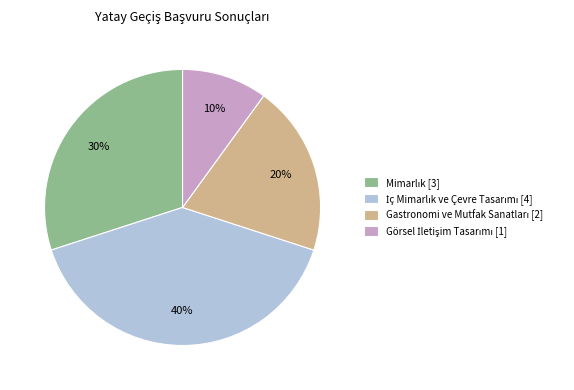

To the nearest percent, what is the average slice percentage?

25%